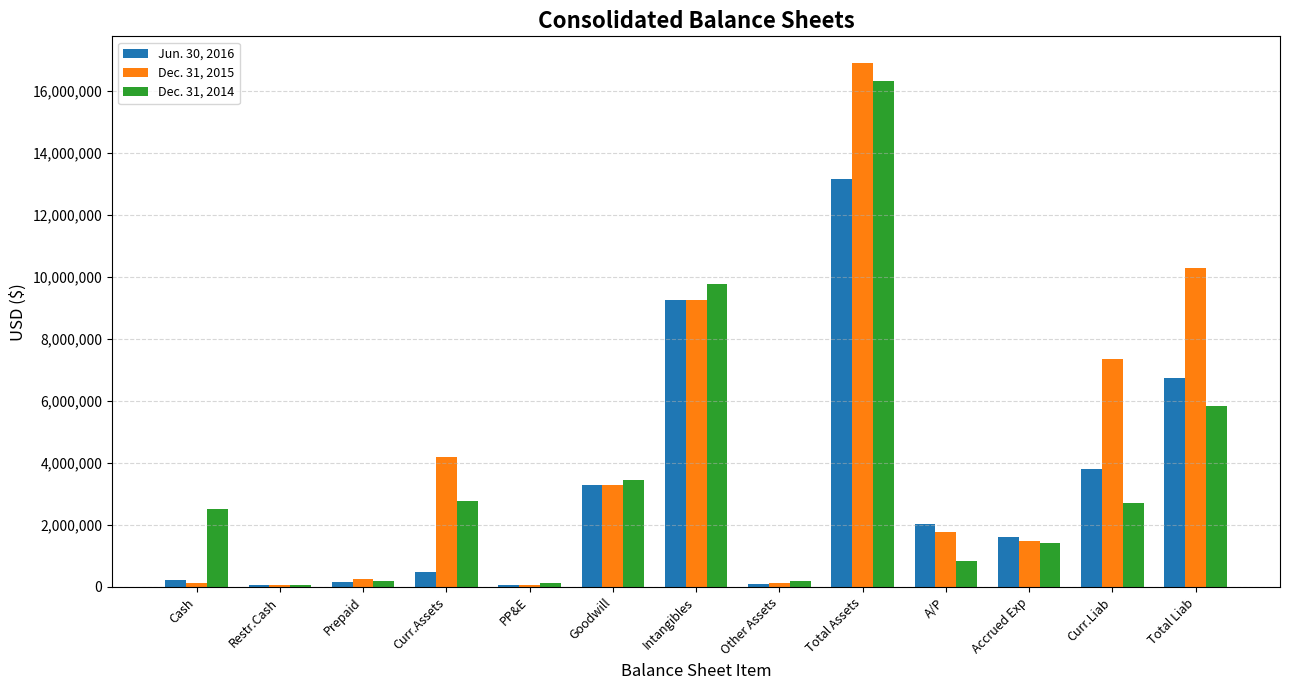

Which series has the largest total across all categories?

Dec. 31, 2015